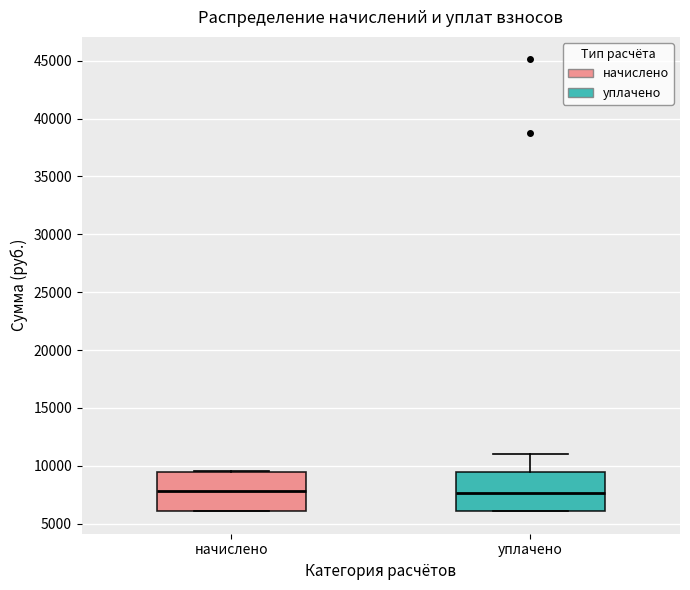

Reading left to right, transcribe this box plot: for each box, give where its median line is, the range the box spans, and where its two whiskers end, as read against the y-axis. The values are not printed on the chart, so give them approximately, as read against the axis.

начислено: median 8000, box 6000 to 9500, whiskers 6000 to 9500
уплачено: median 7500, box 6000 to 9500, whiskers 6000 to 11000